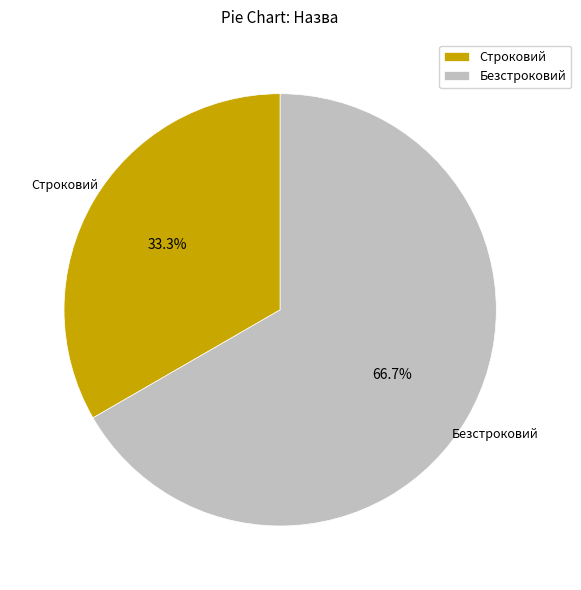

The Безстроковий slice represents 67% of the pie. True or false?

True